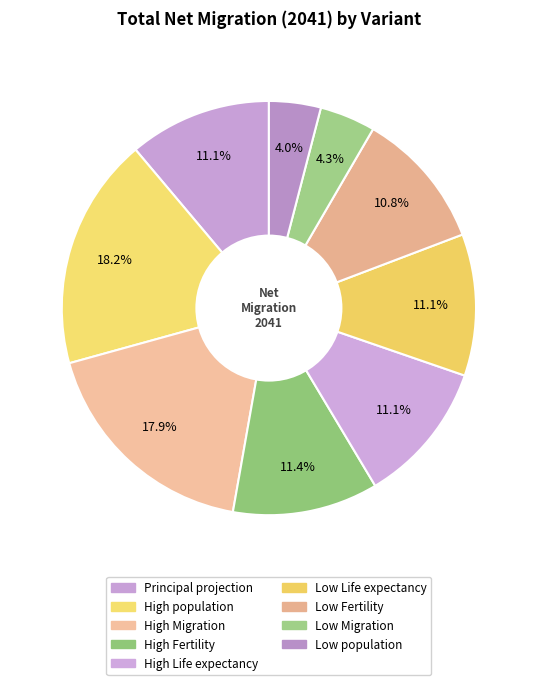

Count the number of slices in the pie.

9